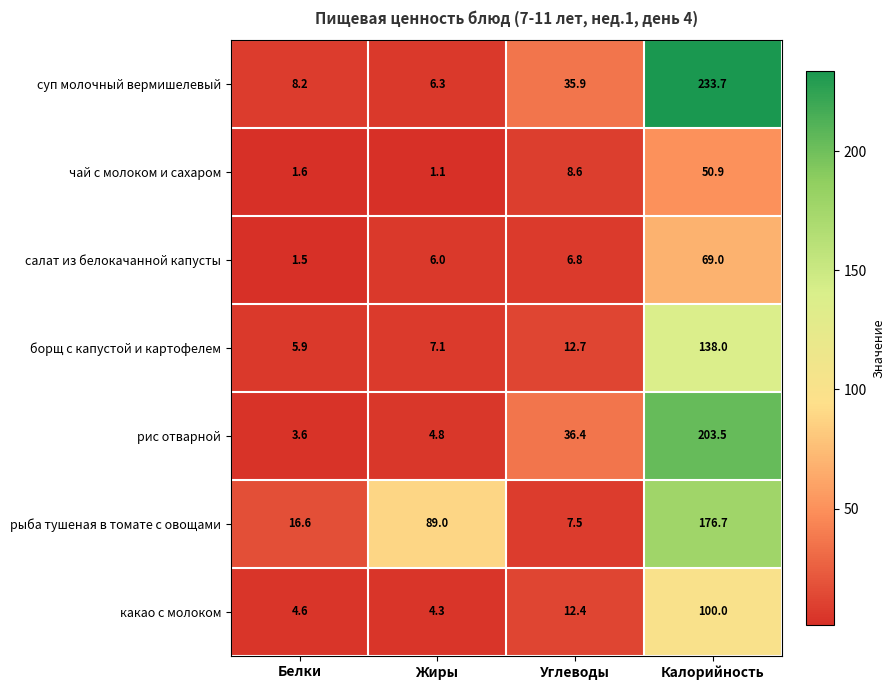

Which series changed the most between Жиры and Углеводы?

рыба тушеная в томате с овощами